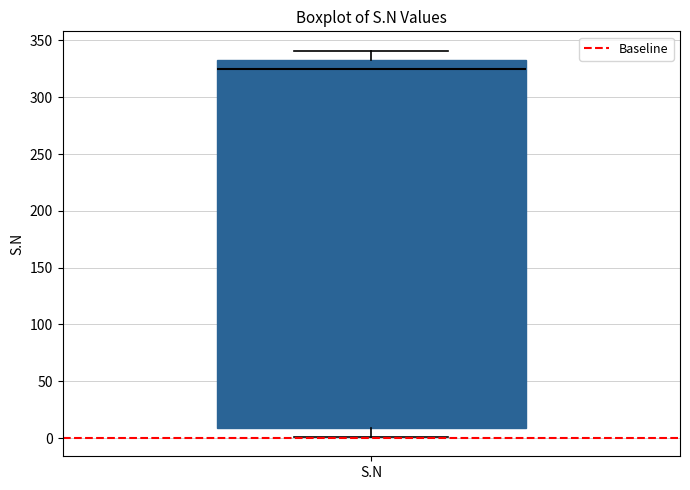

Transcribe this box plot: give where the median line is, the range the box spans, and where the two whiskers end, as read against the y-axis. The values are not printed on the chart, so give them approximately, as read against the axis.

median 325, box 10 to 335, whiskers 0 to 340